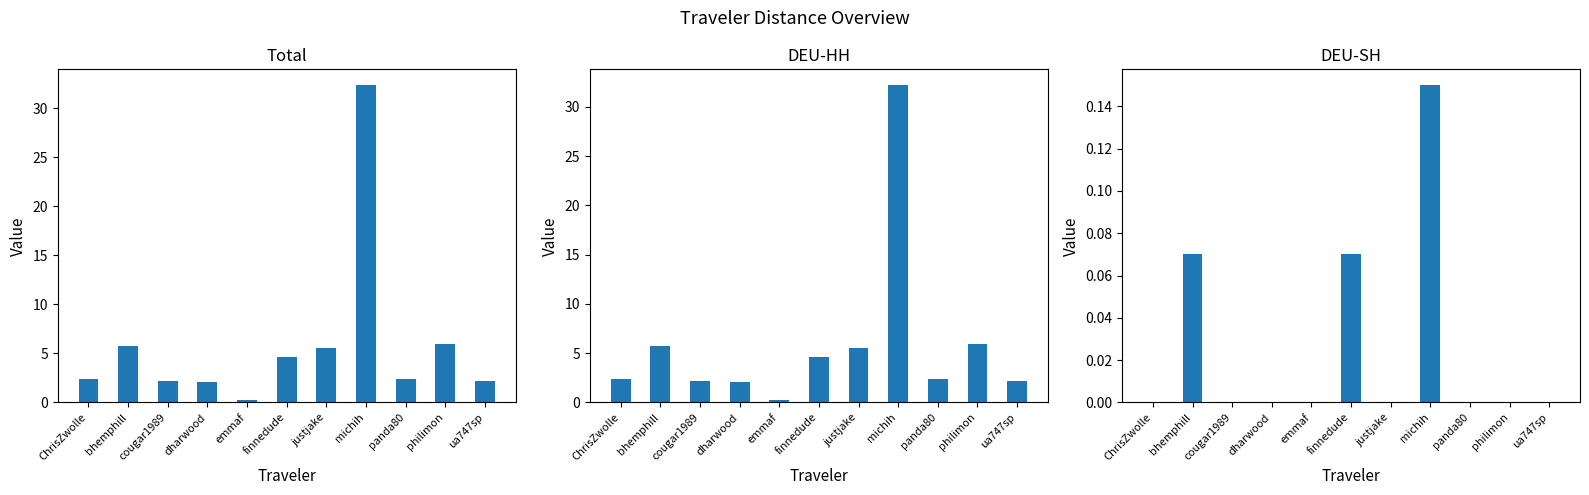

What is the sum of the DEU-SH values at dharwood and finnedude?

0.1